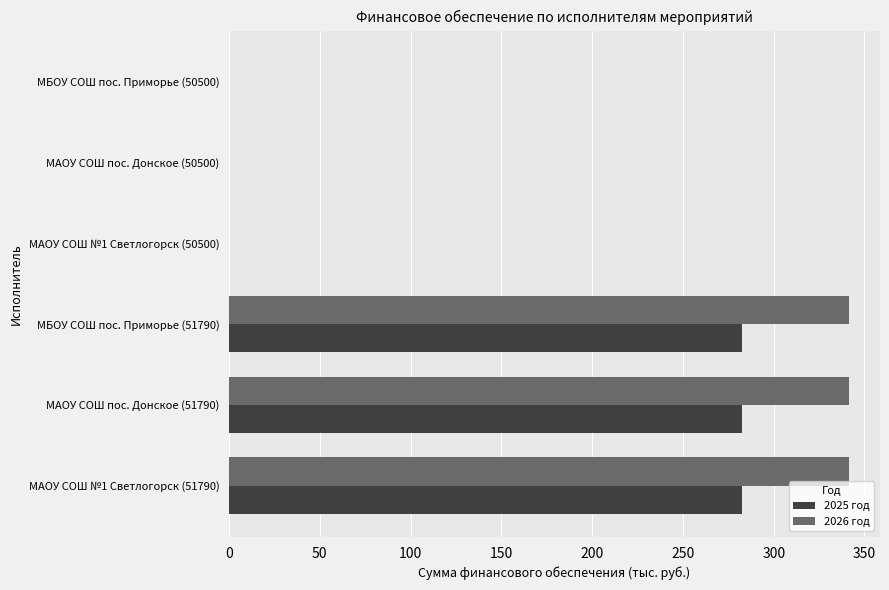

The value of 2025 год at МАОУ СОШ №1 Светлогорск (50500) is 0.0. True or false?

True